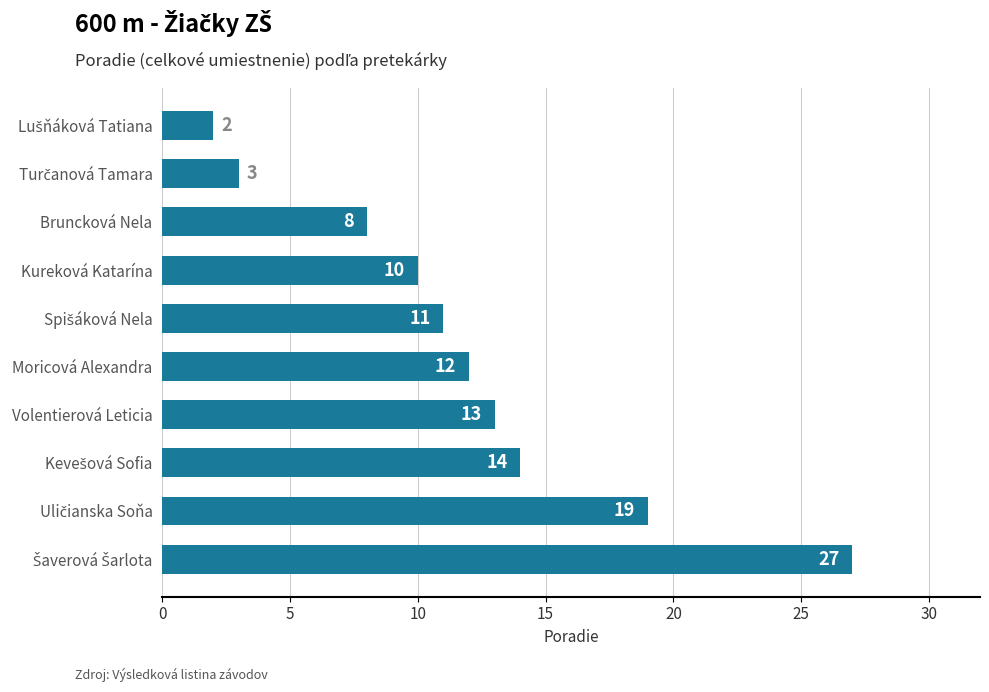

The chart shows a value of 3 at Volentierová Leticia. True or false?

False